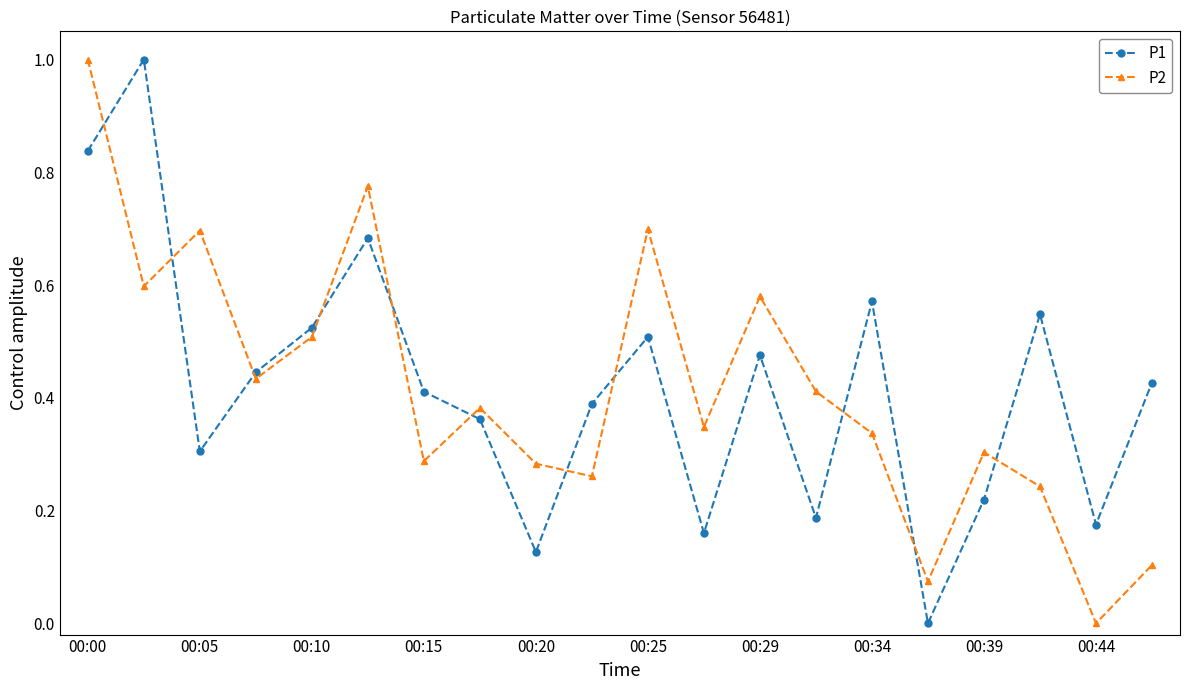

True or false: P1 has more than 2 interior local peaks.

True